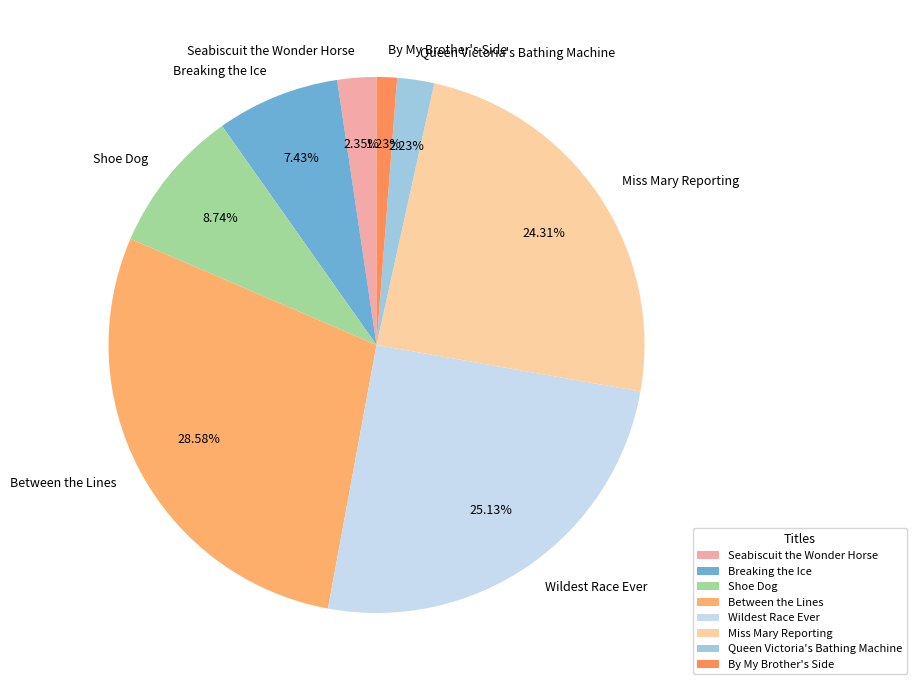

To the nearest percent, what is the combined percentage of Shoe Dog and Seabiscuit the Wonder Horse?

11%